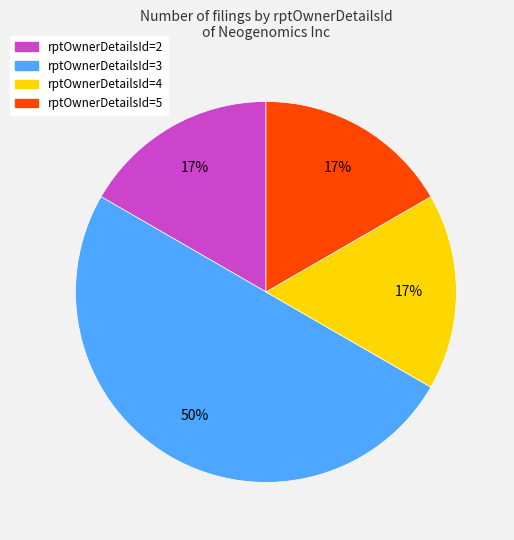

Do rptOwnerDetailsId=4 and rptOwnerDetailsId=3 together represent more than half of the pie?

Yes